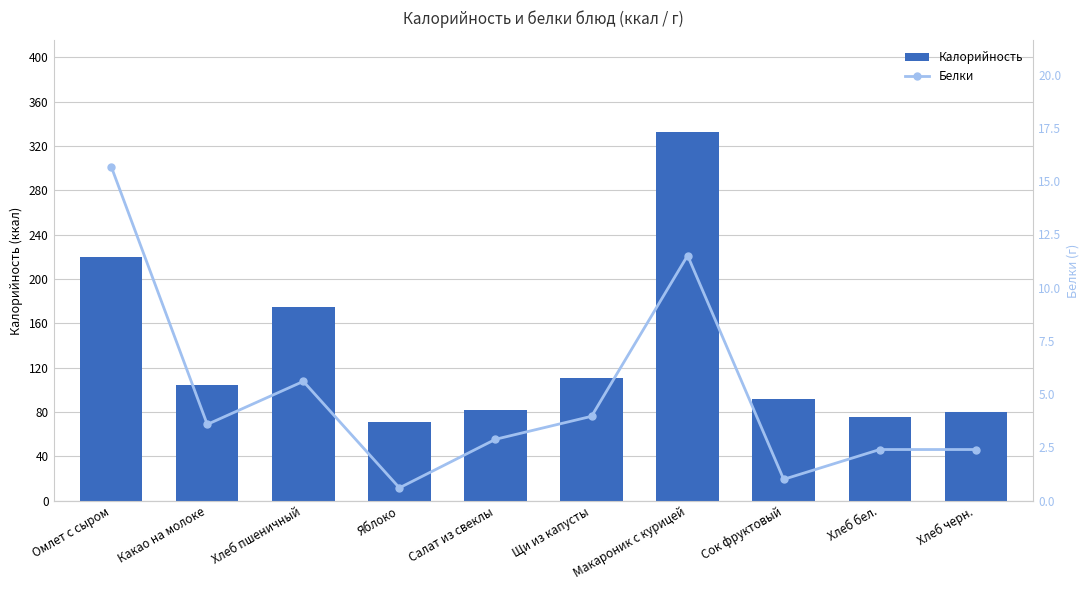

What value does the Калорийность series have at Щи из капусты?

110.6